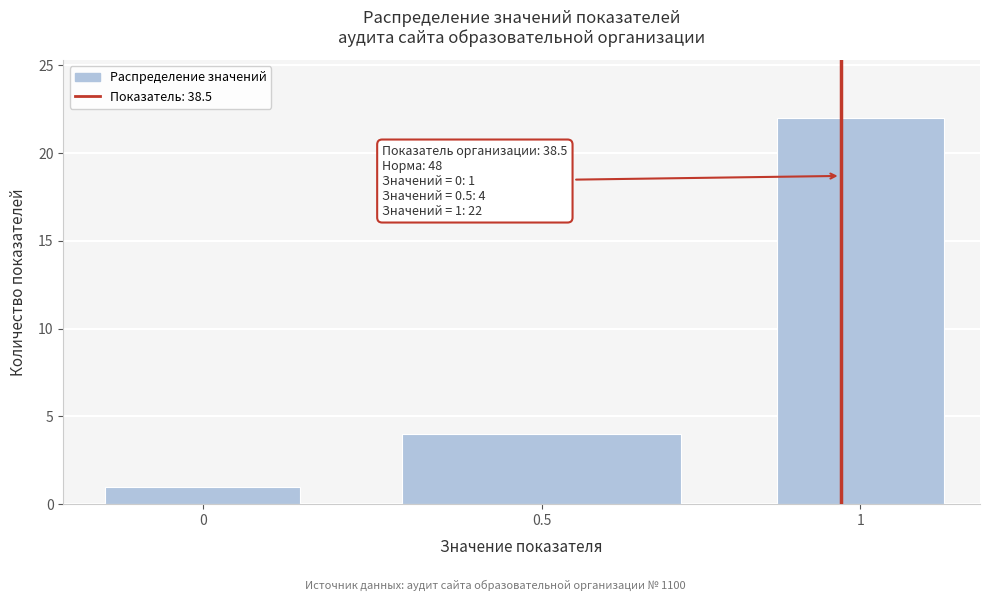

Reading left to right, list all the values displayed in this chart.

1	4	22